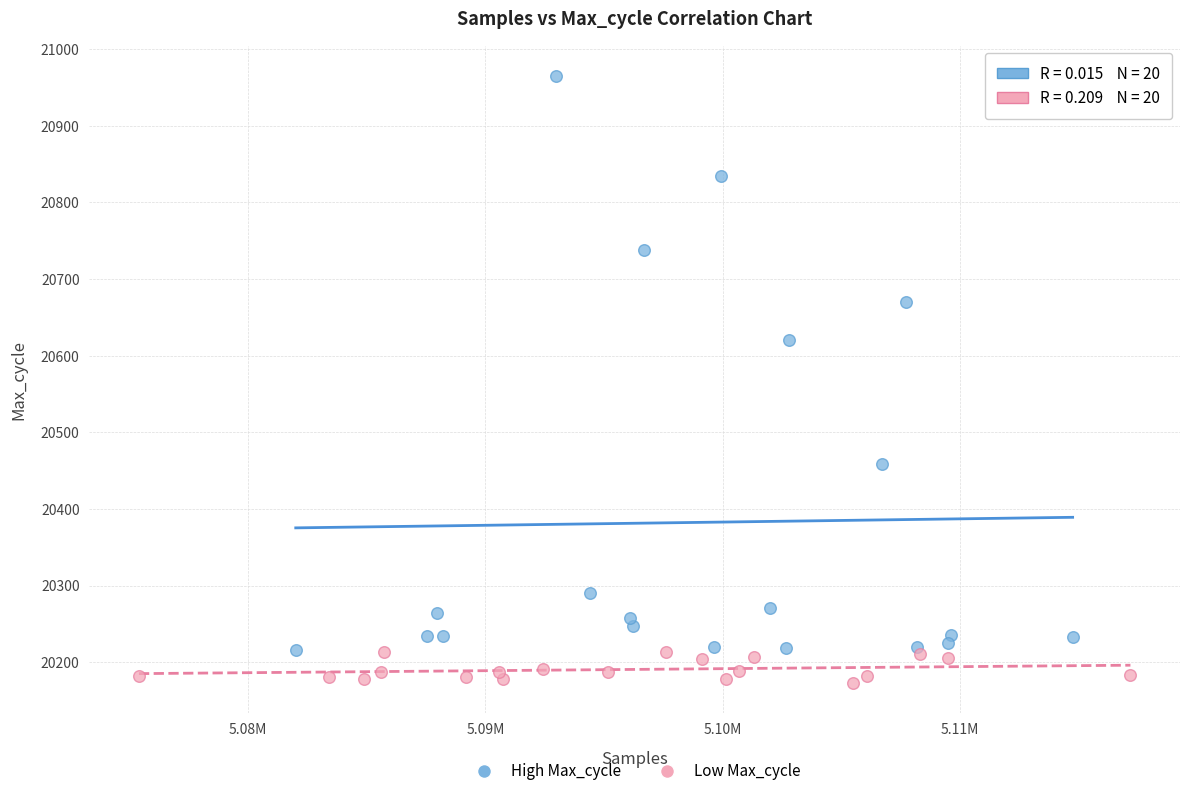

Which series reaches the maximum Y coordinate?

High Max_cycle